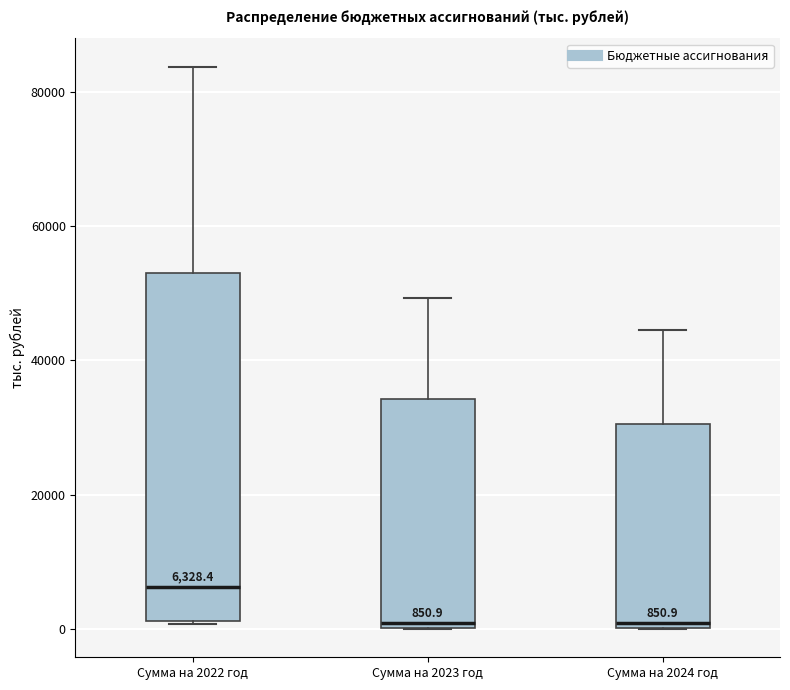

Which box has the highest median line?

Сумма на 2022 год